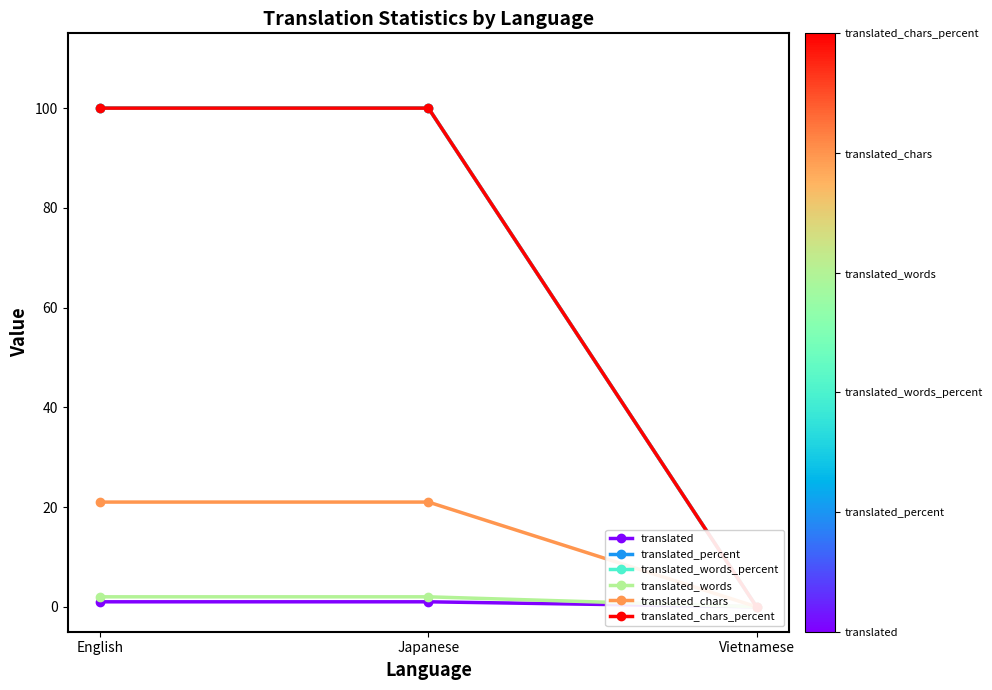

Reading left to right, extract all data points from this chart.

translated: 1	1	0
translated_percent: 100	100	0
translated_words_percent: 100	100	0
translated_words: 2	2	0
translated_chars: 21	21	0
translated_chars_percent: 100	100	0